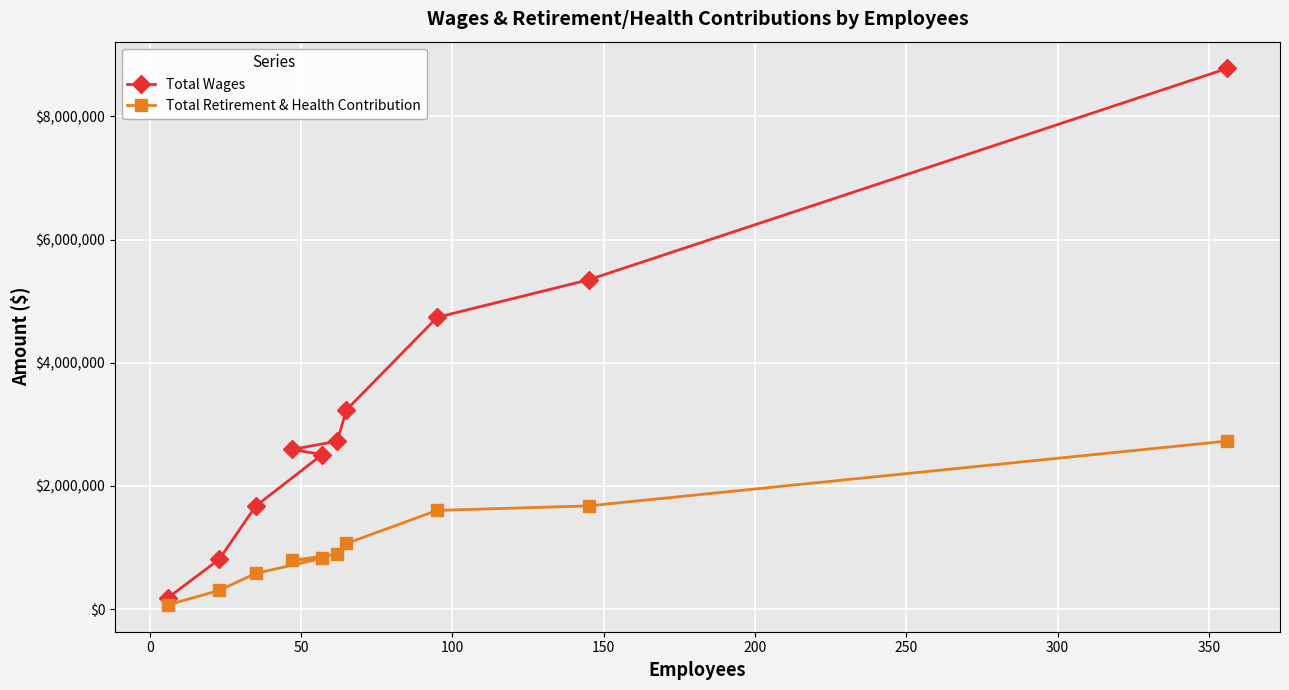

How many categories are shown in the chart?

10